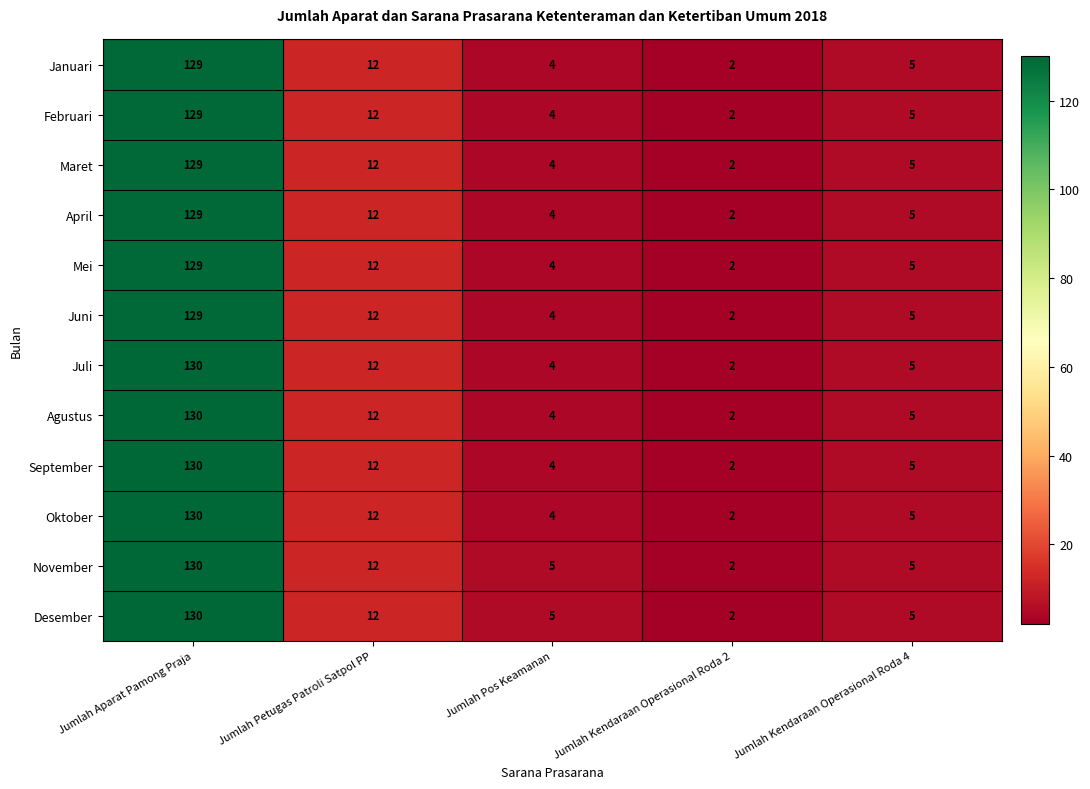

List the labels in order of Mei value, largest first.

Jumlah Aparat Pamong Praja, Jumlah Petugas Patroli Satpol PP, Jumlah Kendaraan Operasional Roda 4, Jumlah Pos Keamanan, Jumlah Kendaraan Operasional Roda 2